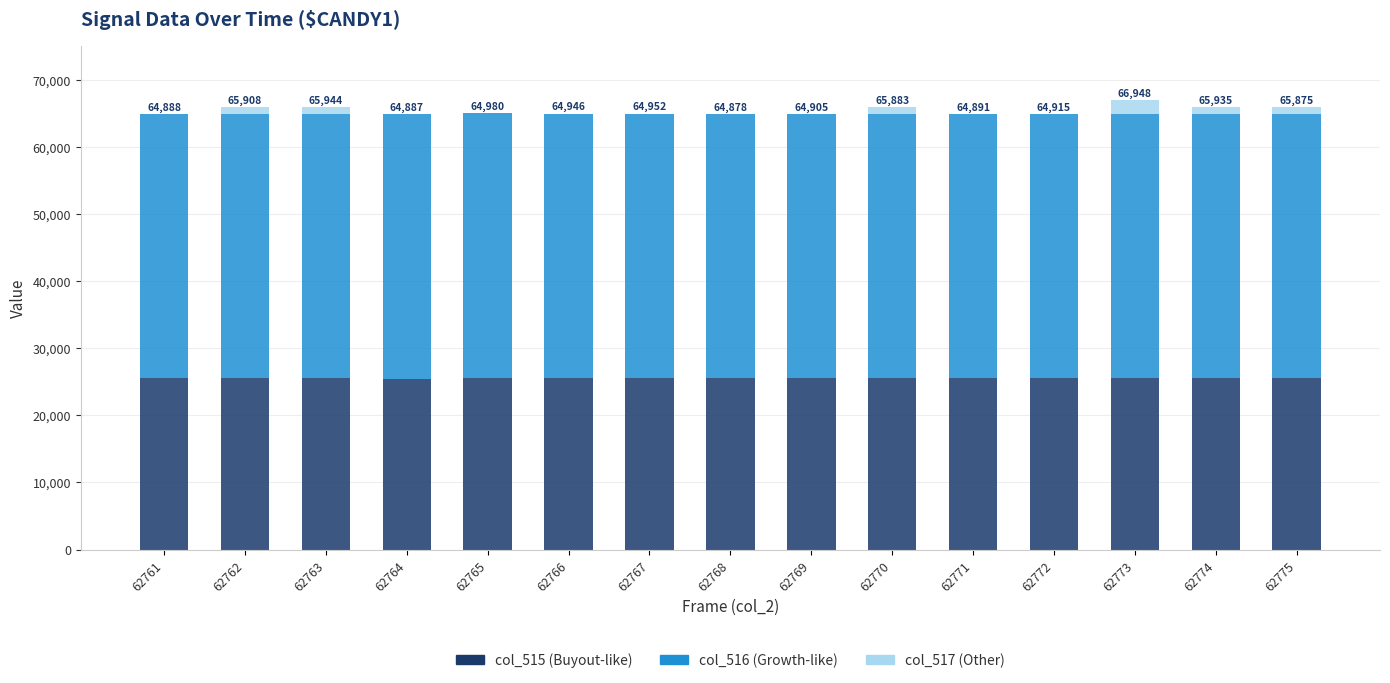

How many distinct data groups are displayed?

3